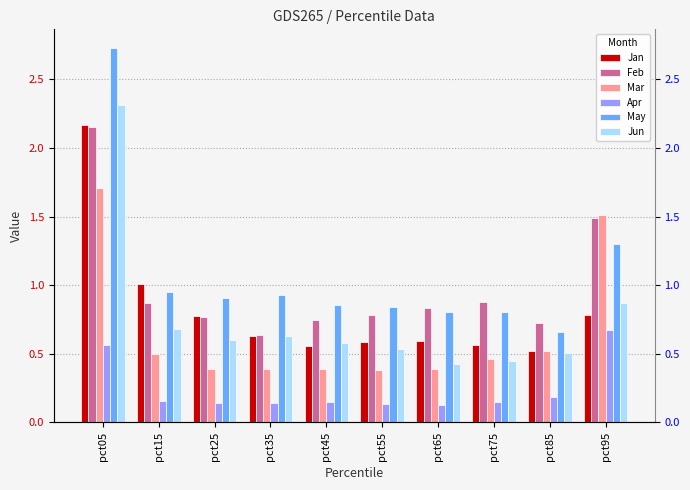

What is the average value of the Jun series?

0.8